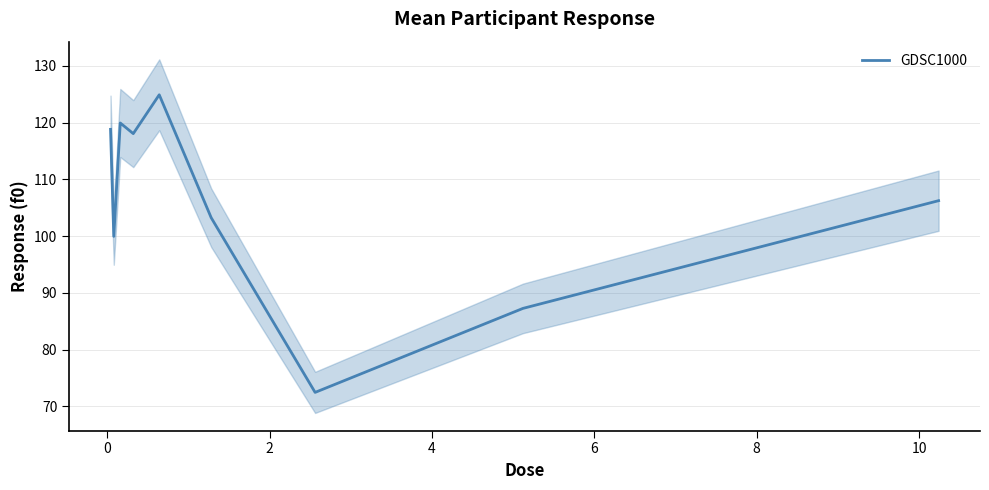

What is the minimum value for GDSC1000?

72.5